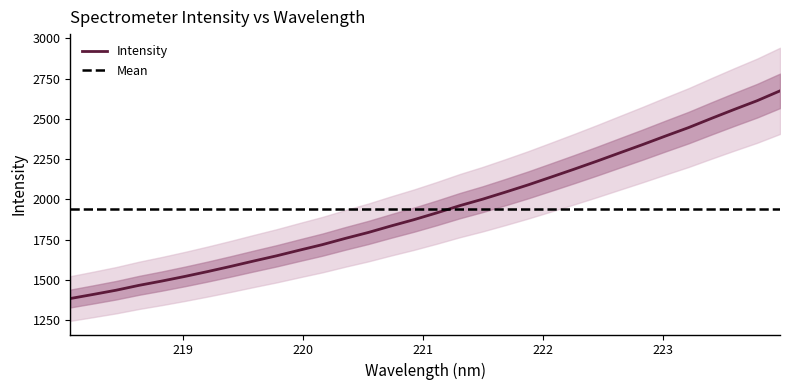

List the labels in order of value, smallest first.

218.0596, 218.2508, 218.442, 218.6332, 218.8244, 219.0156, 219.2067, 219.3979, 219.589, 219.7801, 219.9712, 220.1623, 220.3533, 220.5444, 220.7354, 220.9264, 221.1174, 221.3083, 221.4993, 221.6902, 221.8812, 222.0721, 222.263, 222.4538, 222.6447, 222.8355, 223.0264, 223.2172, 223.408, 223.5987, 223.7895, 223.9802